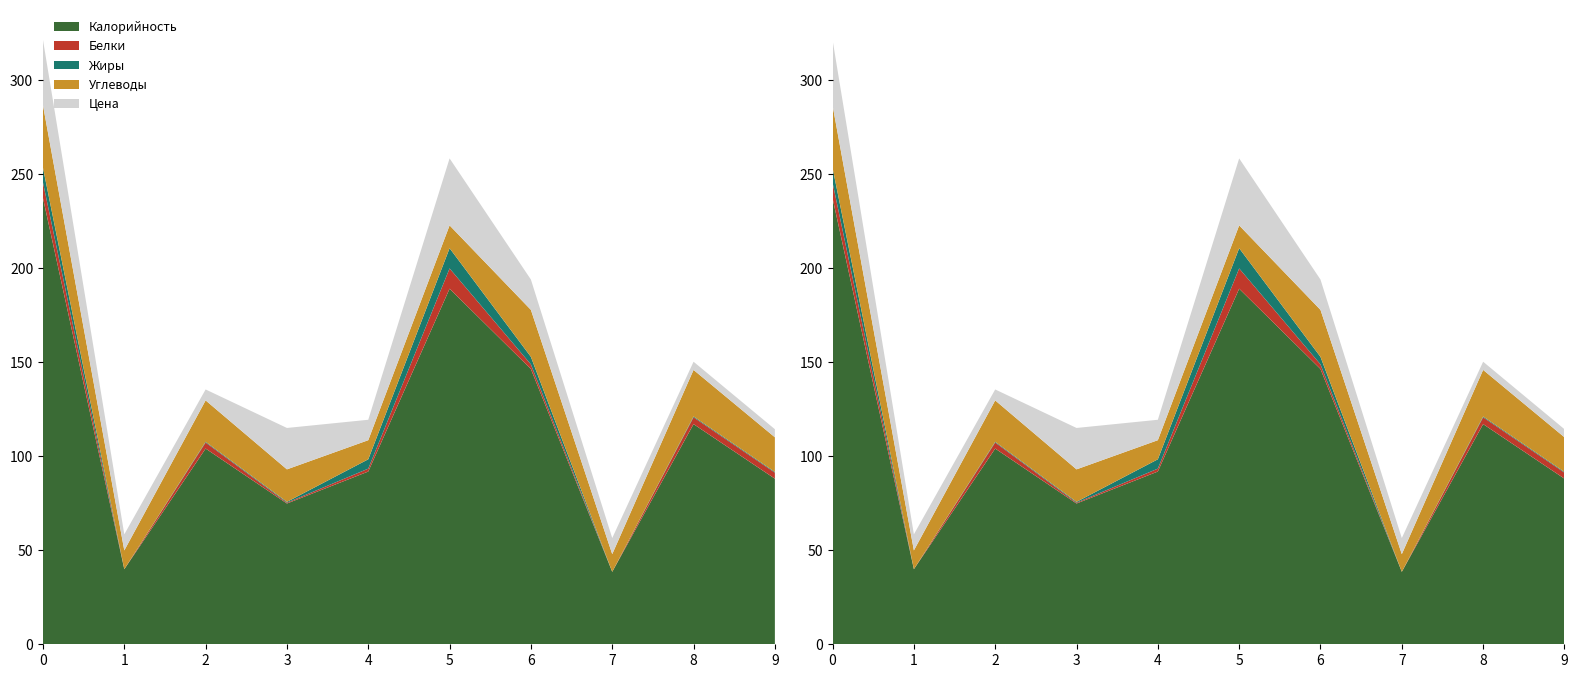

Reading left to right, transcribe all the data shown in this chart.

Калорийность: Макаронные изделия с тертым сыром=237.1	Чай с сахаром=39.9	Хлеб пшеничный=104.0	Яблоко=74.8	Рассольник=91.8	Биточки мясные=188.9	Каша рисовая=146.3	Чай витаминизированный=38.5	Хлеб пшеничный обед=117.0	Хлеб ржано-пшеничный=88.0
Белки: Макаронные изделия с тертым сыром=8.3	Чай с сахаром=0.0	Хлеб пшеничный=3.2	Яблоко=0.4	Рассольник=1.5	Биточки мясные=10.8	Каша рисовая=2.5	Чай витаминизированный=0.0	Хлеб пшеничный обед=3.6	Хлеб ржано-пшеничный=3.2
Жиры: Макаронные изделия с тертым сыром=7.8	Чай с сахаром=0.0	Хлеб пшеничный=0.4	Яблоко=0.4	Рассольник=5.0	Биточки мясные=10.8	Каша рисовая=4.0	Чай витаминизированный=0.0	Хлеб пшеничный обед=0.5	Хлеб ржано-пшеничный=0.4
Углеводы: Макаронные изделия с тертым сыром=33.2	Чай с сахаром=10.0	Хлеб пшеничный=22.0	Яблоко=17.3	Рассольник=10.2	Биточки мясные=12.1	Каша рисовая=25.0	Чай витаминизированный=9.4	Хлеб пшеничный обед=24.8	Хлеб ржано-пшеничный=18.4
Цена: Макаронные изделия с тертым сыром=34.7	Чай с сахаром=8.5	Хлеб пшеничный=5.8	Яблоко=22.0	Рассольник=10.8	Биточки мясные=35.6	Каша рисовая=16.1	Чай витаминизированный=8.5	Хлеб пшеничный обед=4.3	Хлеб ржано-пшеничный=4.3